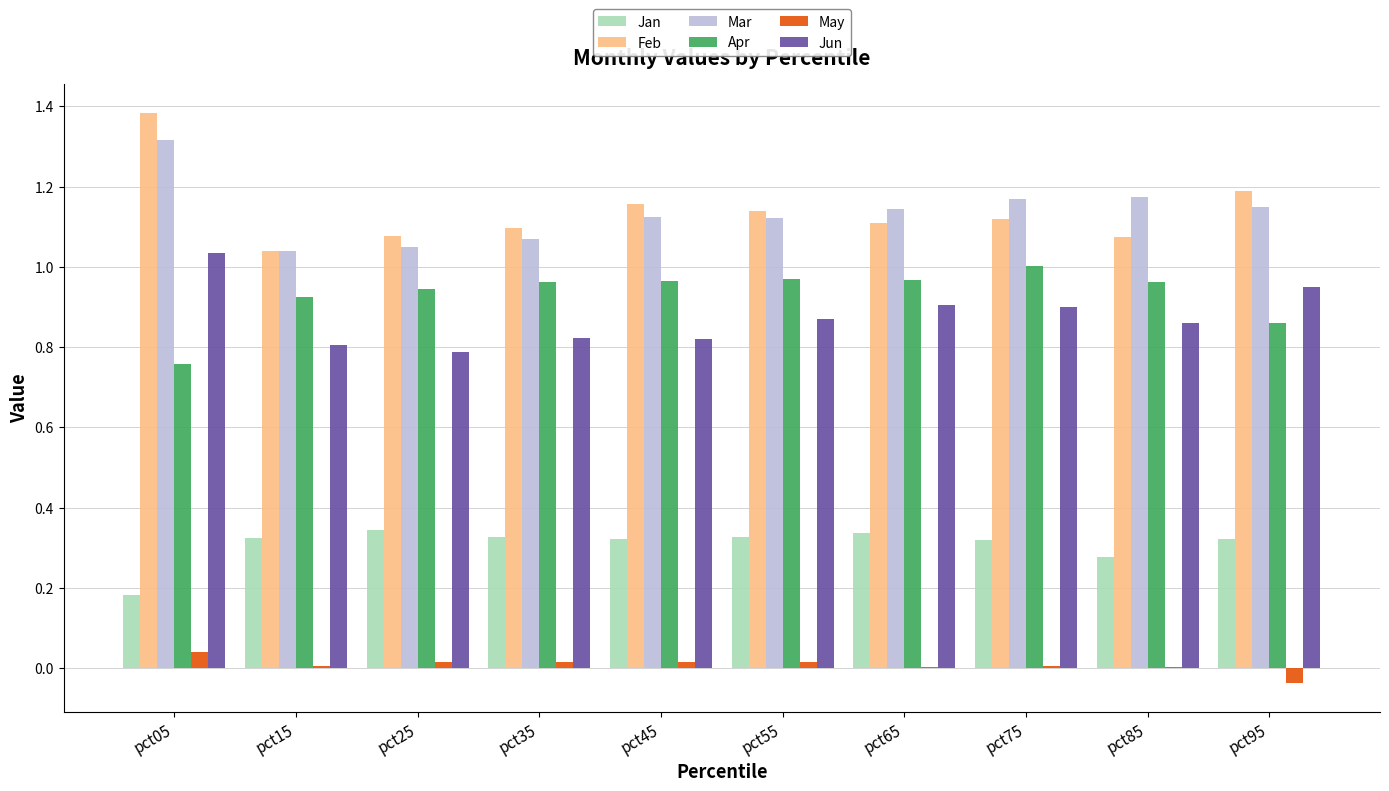

At which category does the chart reach its peak across all series?

pct05